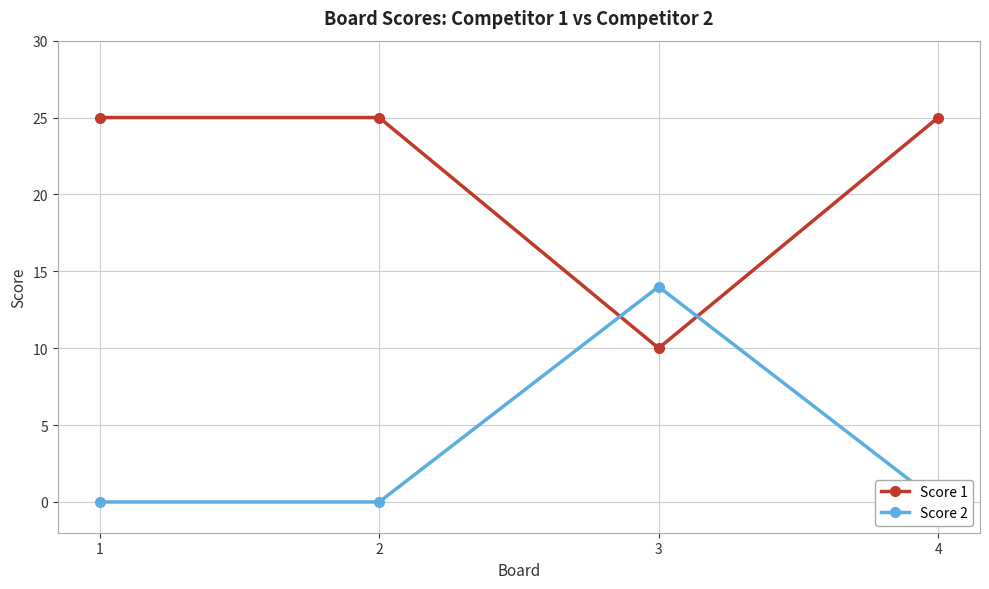

What is the highest value of the Score 1 series?

25